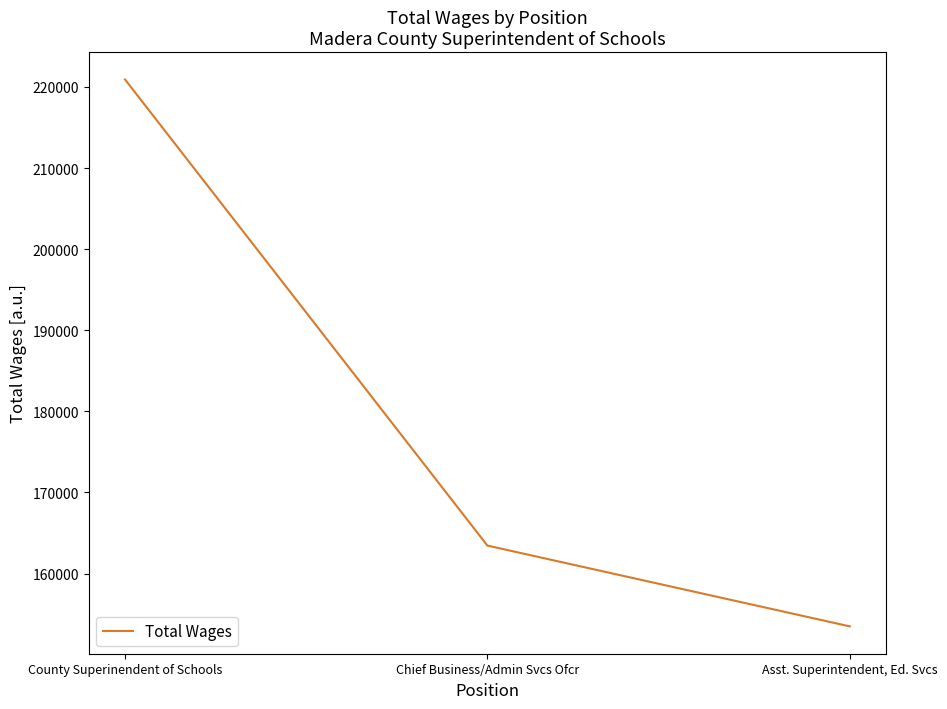

Reading left to right, extract all data points from this chart.

County Superinendent of Schools=220915	Chief Business/Admin Svcs Ofcr=163453	Asst. Superintendent, Ed. Svcs=153493